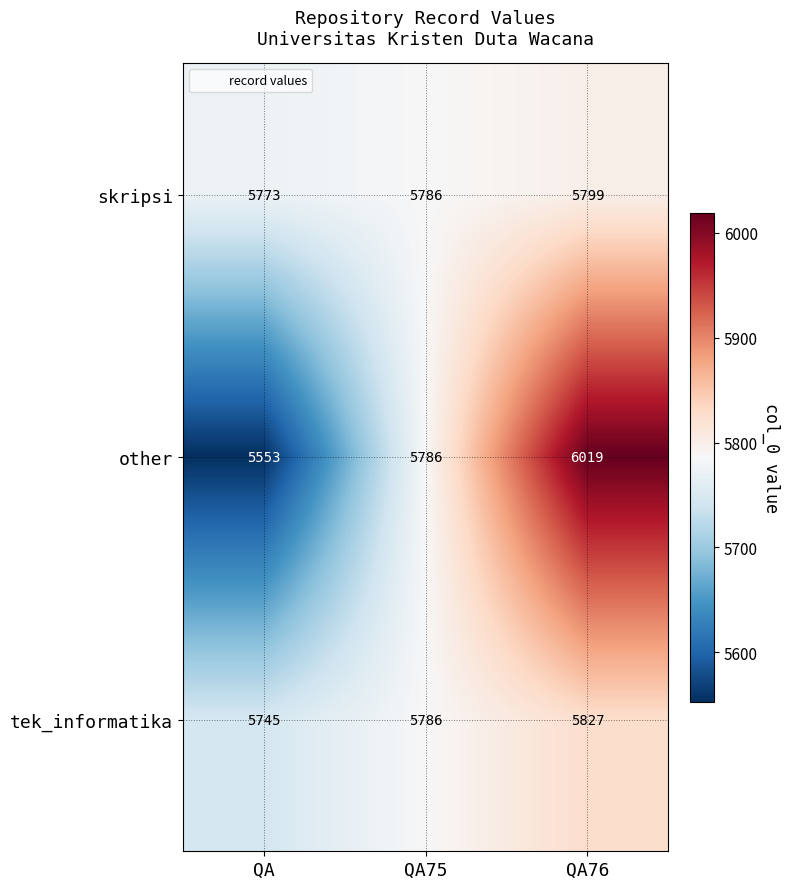

Which series has the widest spread of values?

other